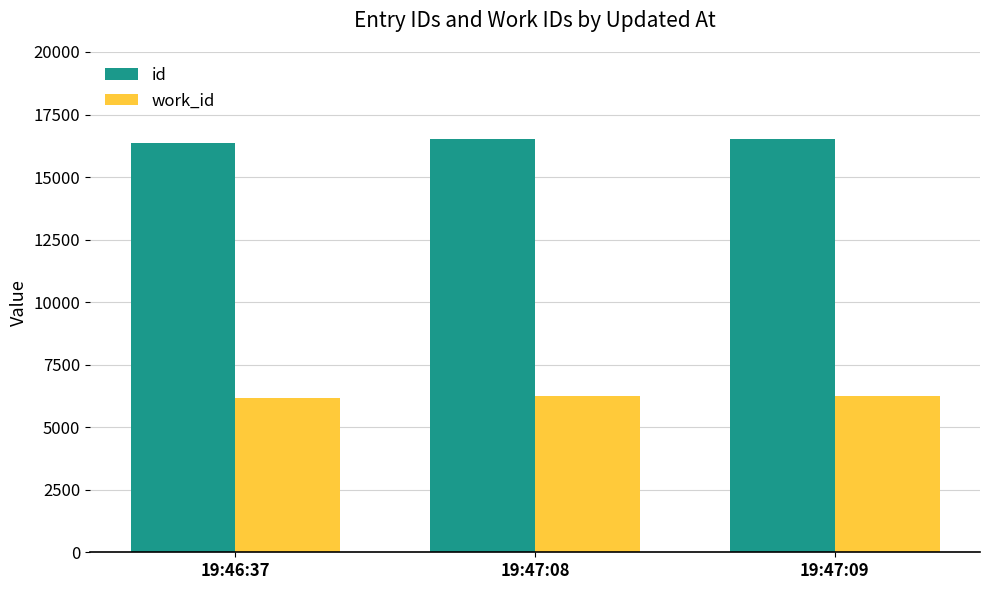

True or false: id has a value of 24148 at 19:46:37.

False